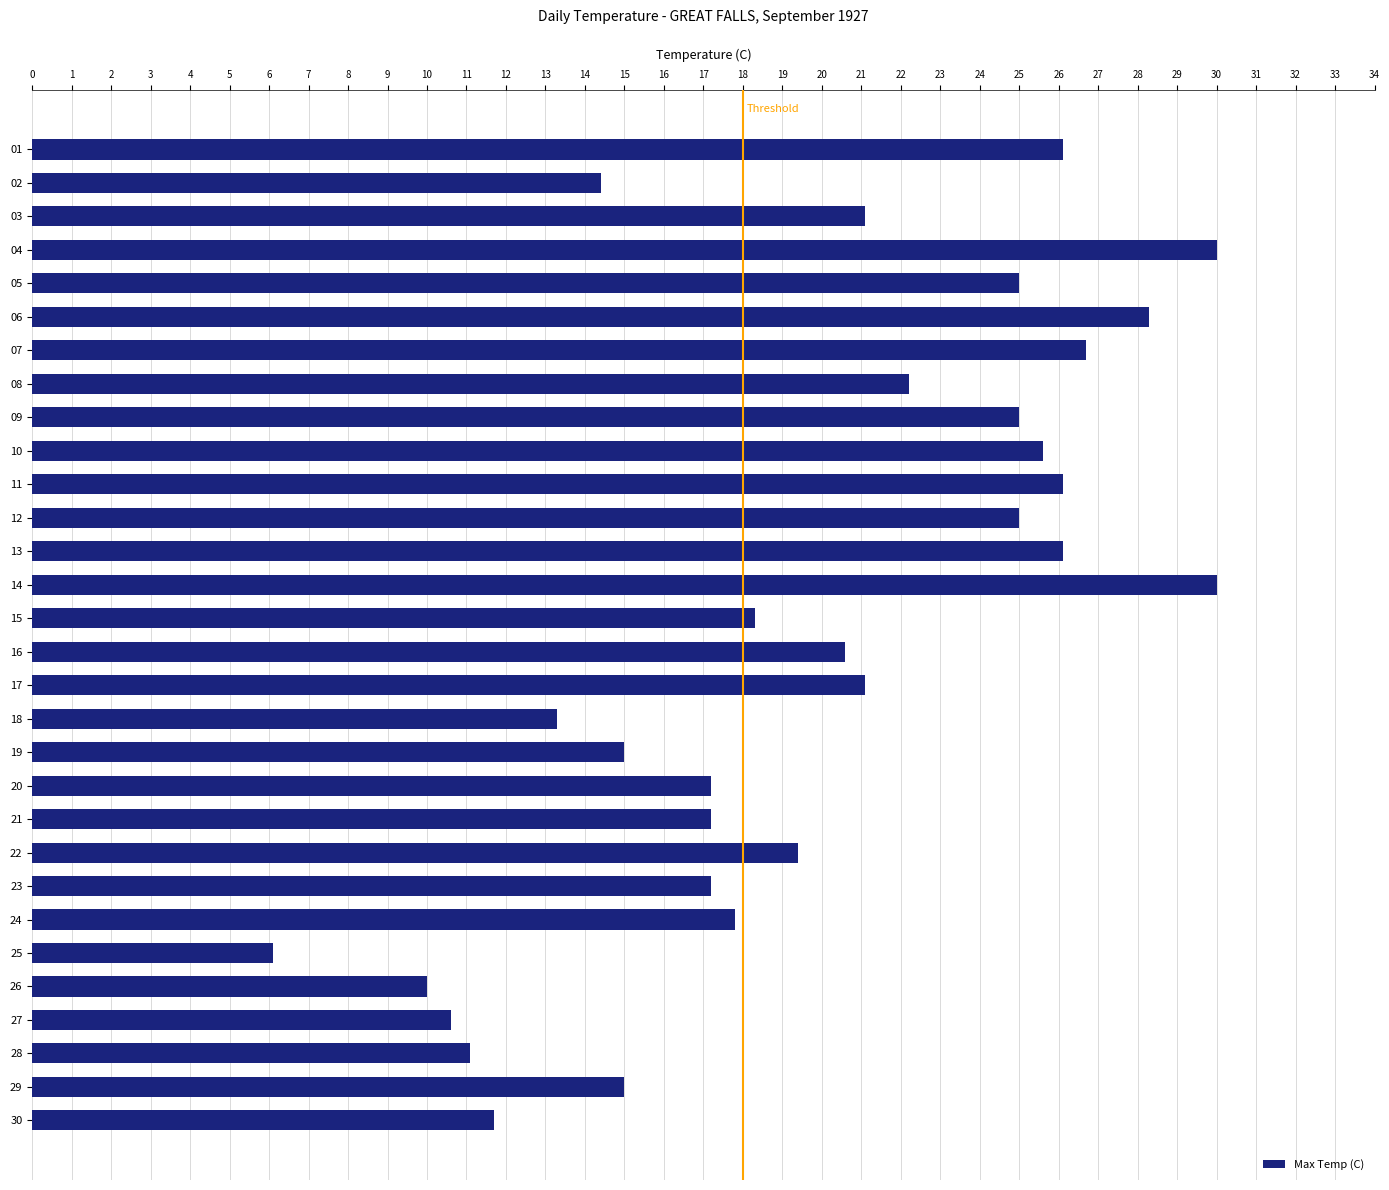

The chart shows a value of 28.6 at 19. True or false?

False